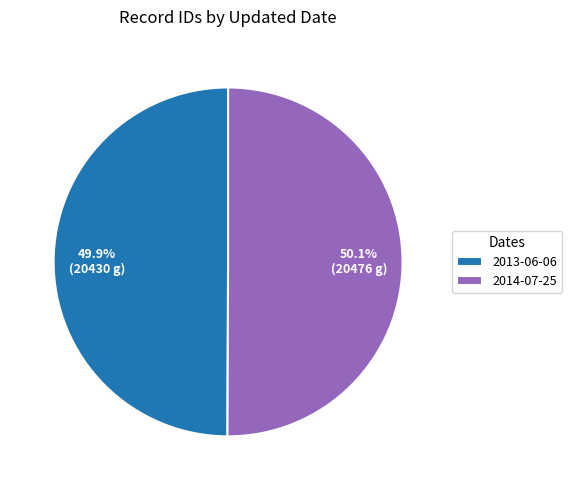

What is the total percentage of 2013-06-06 and 2014-07-25?

100.0%